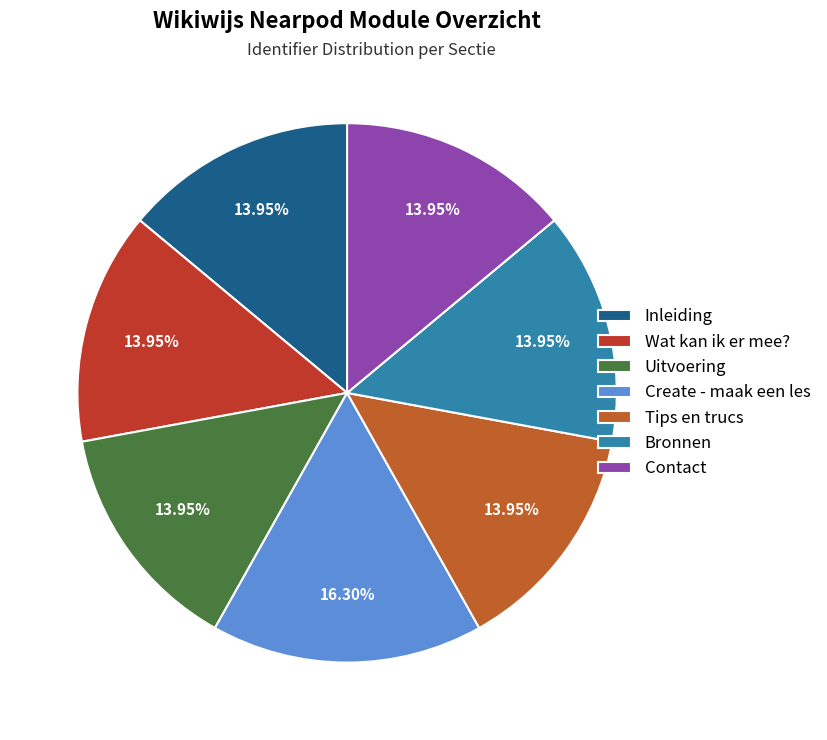

Rank the categories by value from highest to lowest.

Create - maak een les, Contact, Bronnen, Tips en trucs, Uitvoering, Wat kan ik er mee?, Inleiding